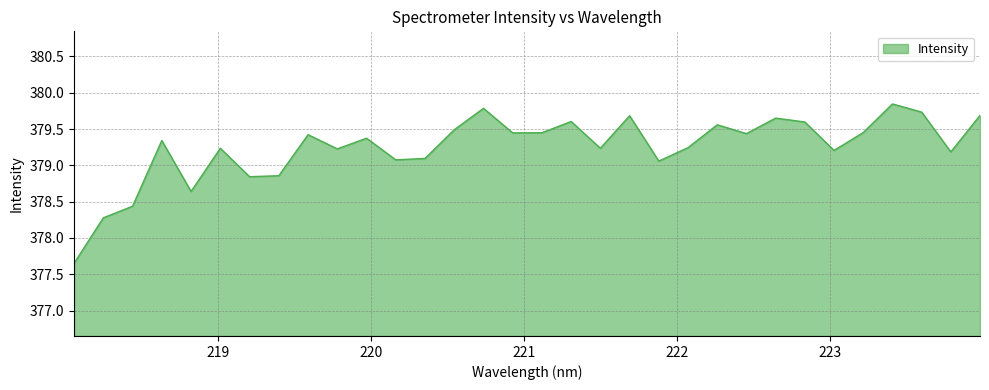

What is the difference between the maximum and minimum values?

2.2